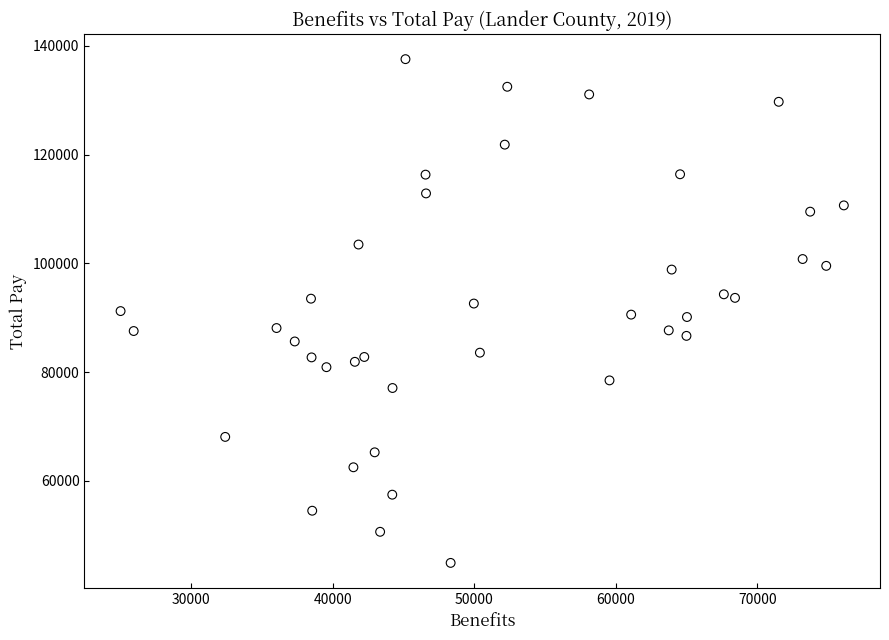

What is the range of X values (max minus min)?

51084.0